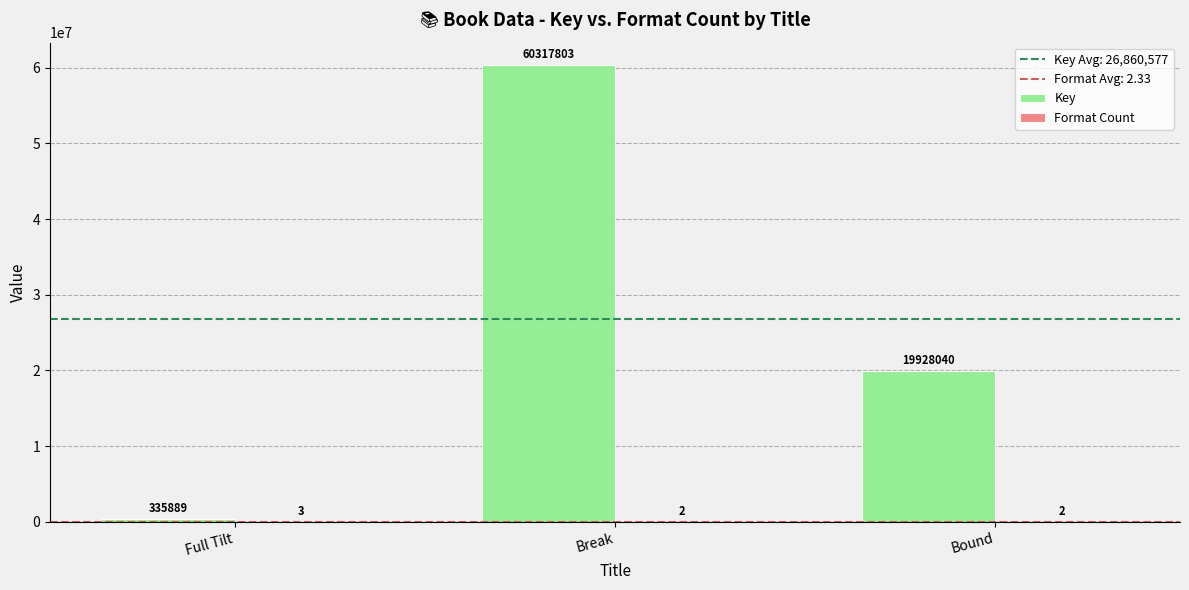

Count the Key values in the range 335889 to 60317803.

3